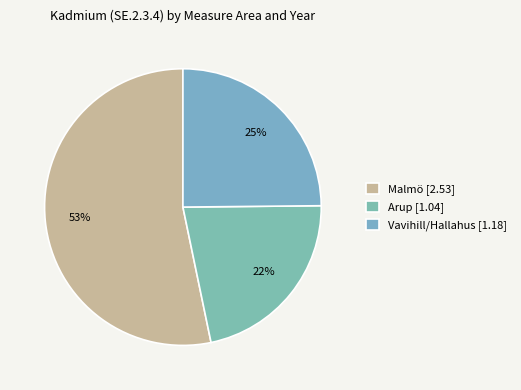

Is there any slice that represents more than half of the pie?

Yes